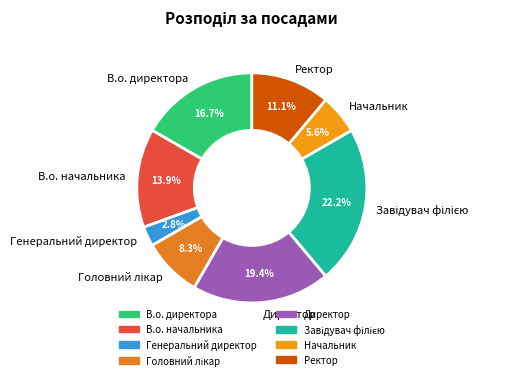

Count the number of slices in the pie.

8